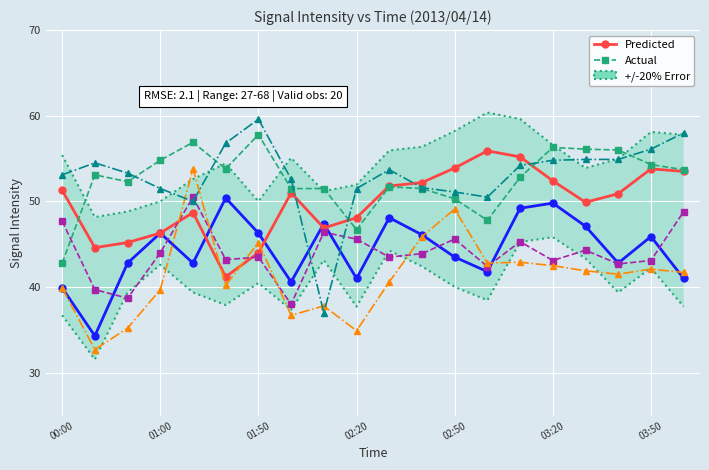

True or false: Predicted has more than 1 interior local peaks.

True